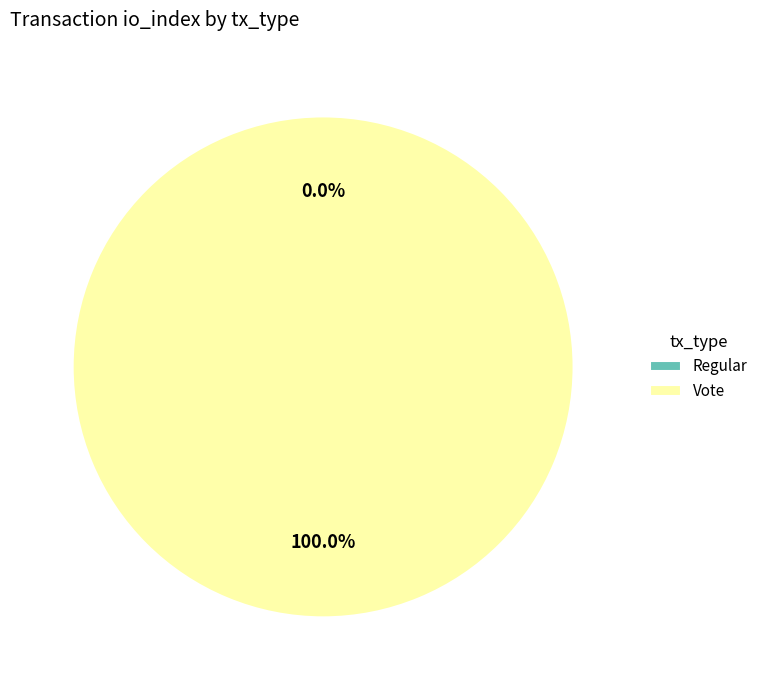

Between Vote and Regular, which is larger?

Vote